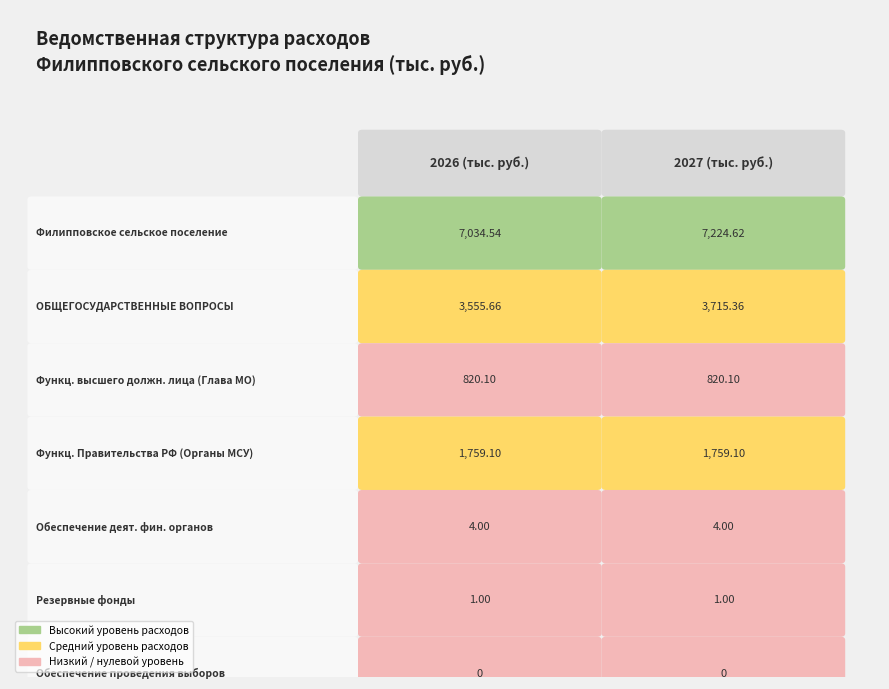

Where is r5 nearest to the value 1?

2026 (тыс. руб.)